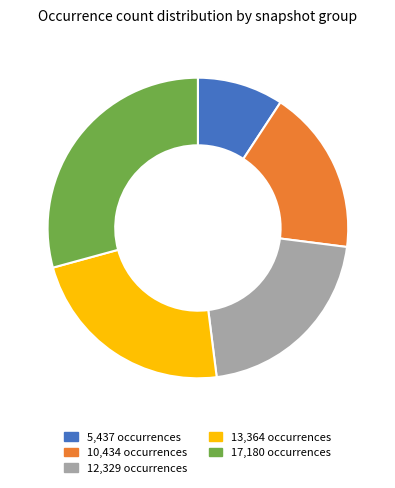

How many slices are in this pie chart?

5